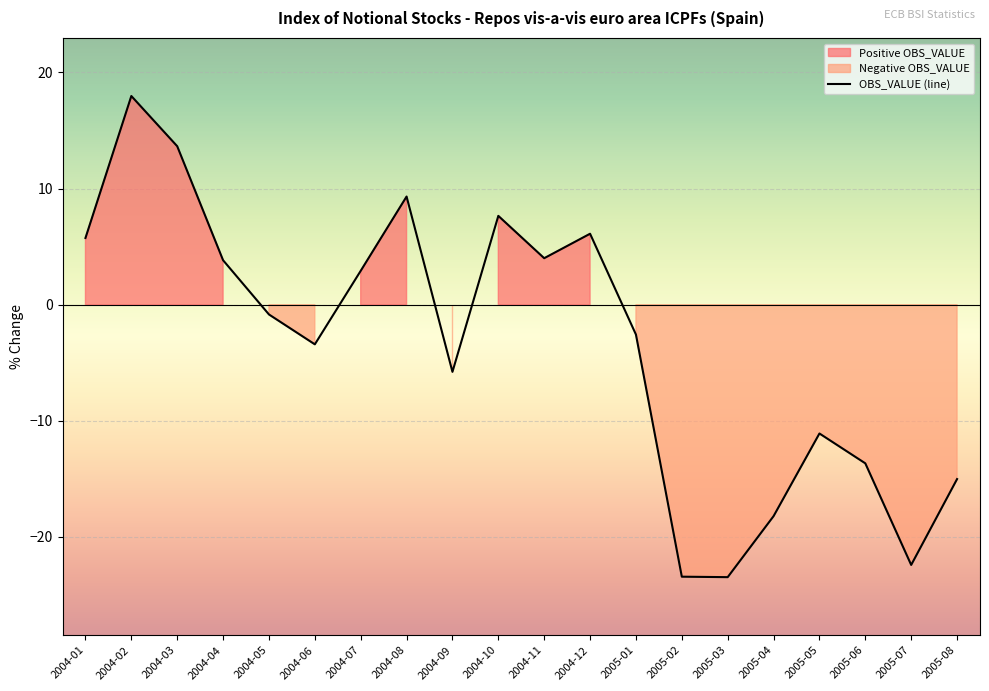

List the labels in order of value, largest first.

2004-02, 2004-03, 2004-08, 2004-10, 2004-12, 2004-01, 2004-11, 2004-04, 2004-07, 2004-05, 2005-01, 2004-06, 2004-09, 2005-05, 2005-06, 2005-08, 2005-04, 2005-07, 2005-02, 2005-03